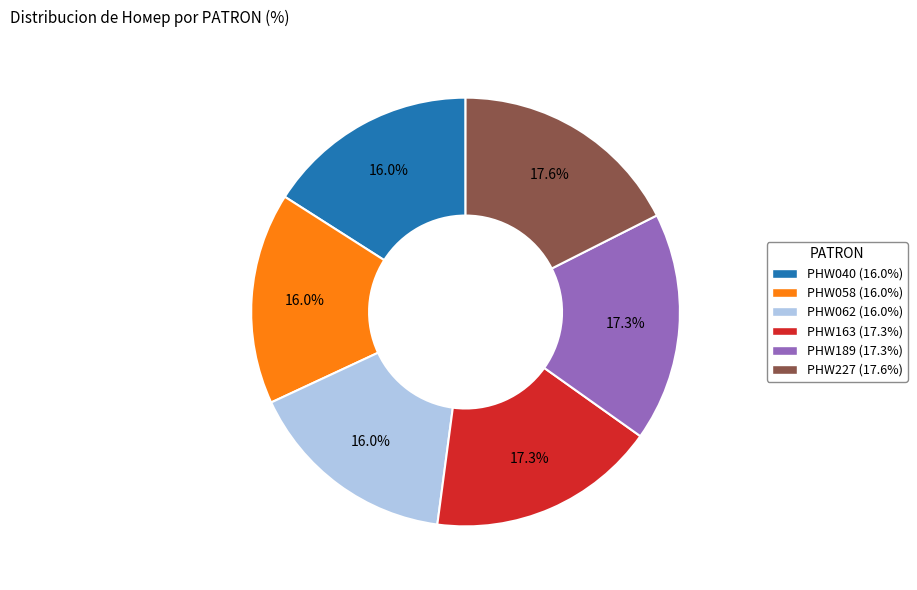

What percentage is NOT represented by PHW058?

84.0%